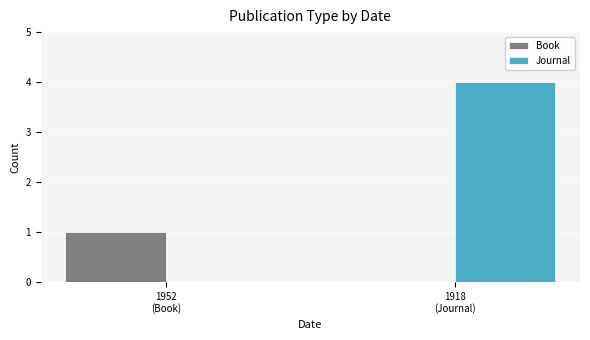

Which series changed the most between 1952
(Book) and 1918
(Journal)?

Journal